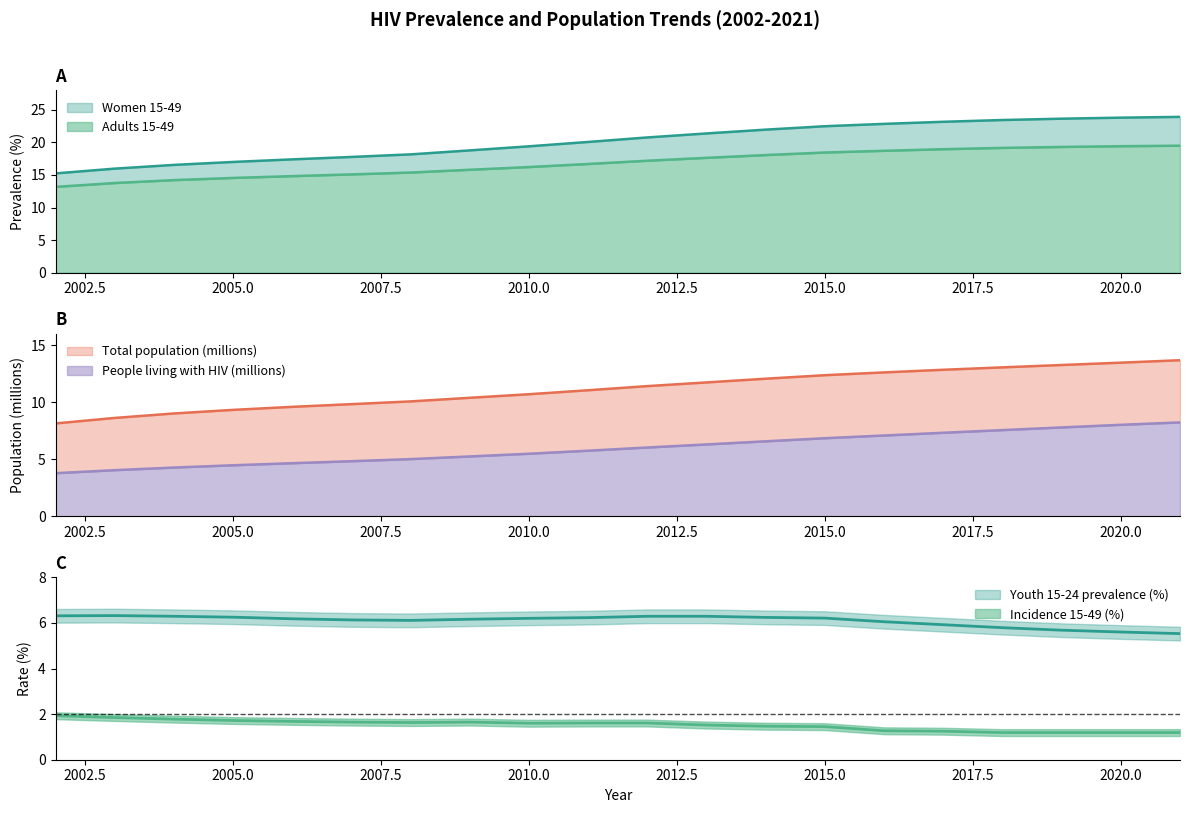

What is the minimum value for People living with HIV (millions)?

3.8